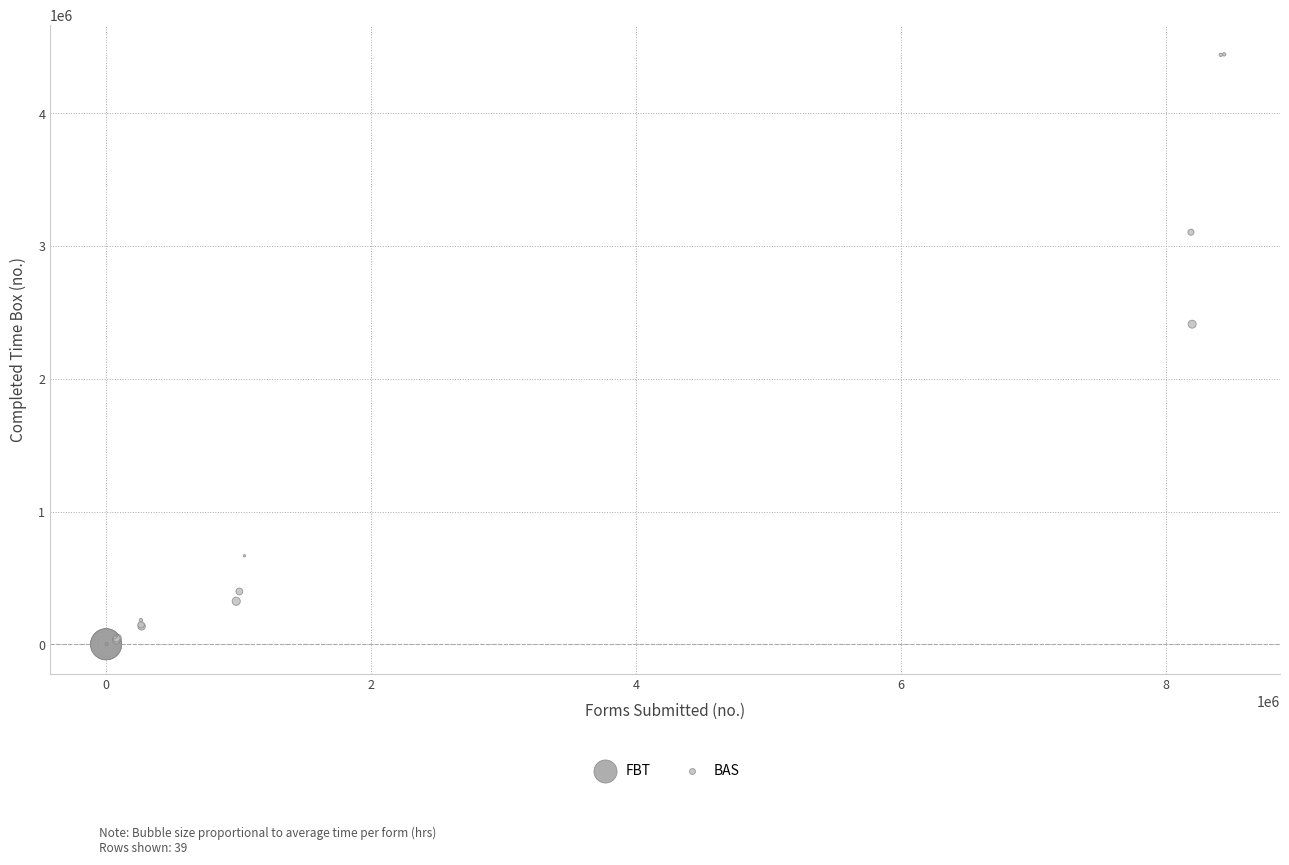

Which series contains the highest Y value?

BAS